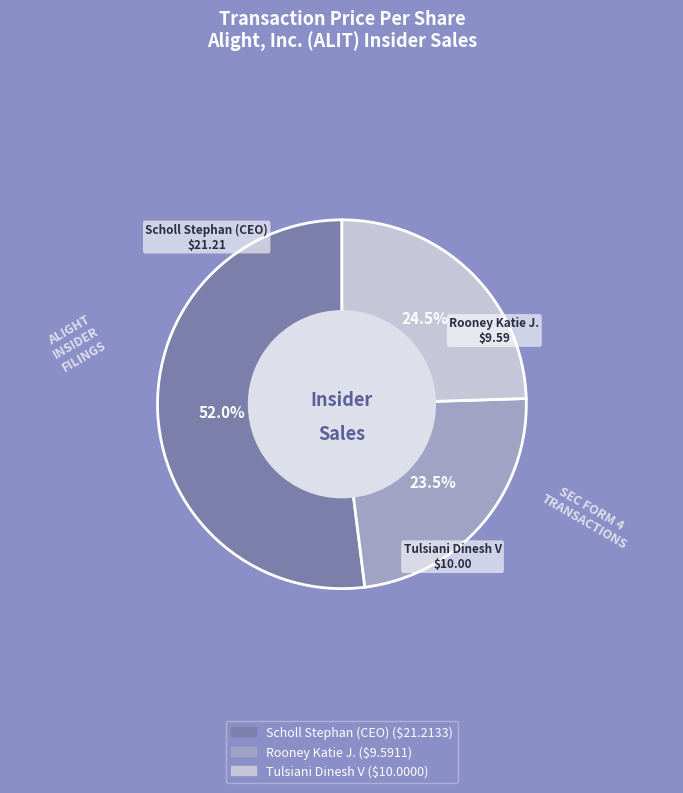

Count the number of slices in the pie.

3